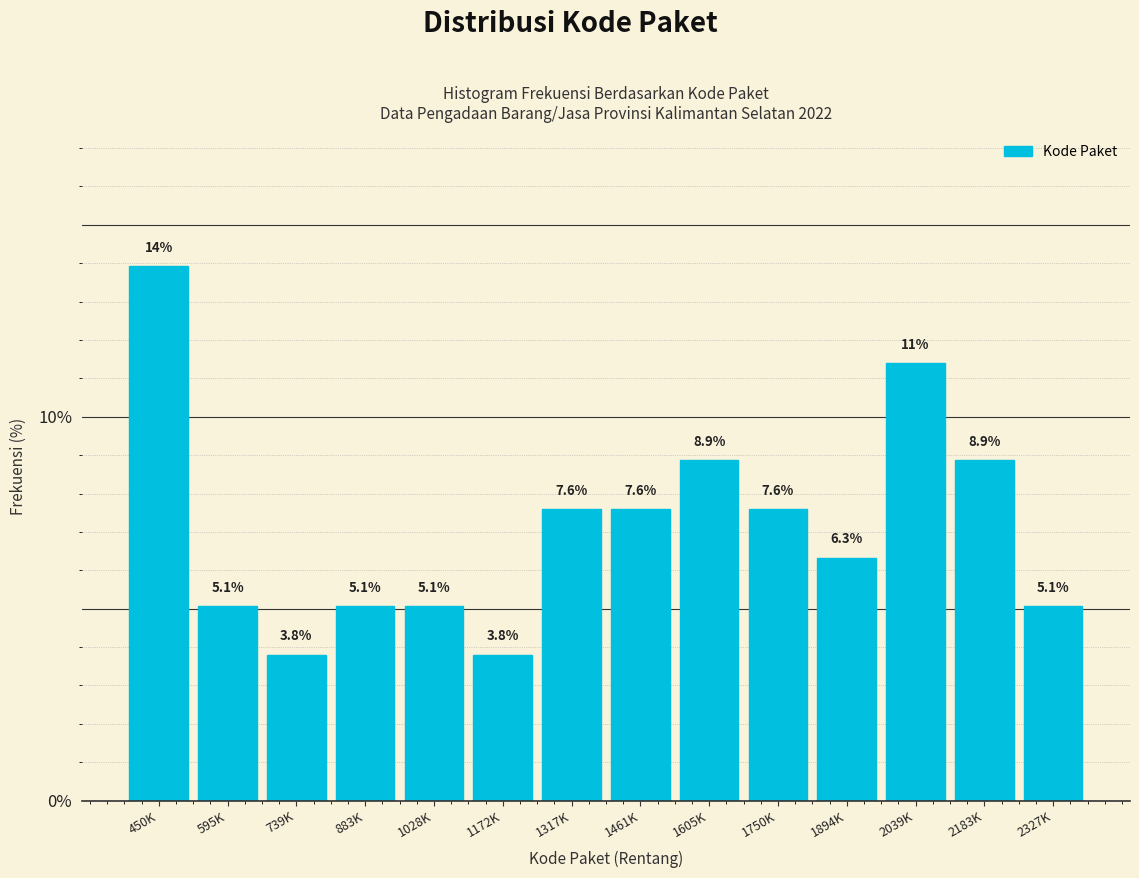

Reading left to right, extract all data points from this chart.

450K=13.9	595K=5.1	739K=3.8	883K=5.1	1028K=5.1	1172K=3.8	1317K=7.6	1461K=7.6	1605K=8.9	1750K=7.6	1894K=6.3	2039K=11.4	2183K=8.9	2327K=5.1